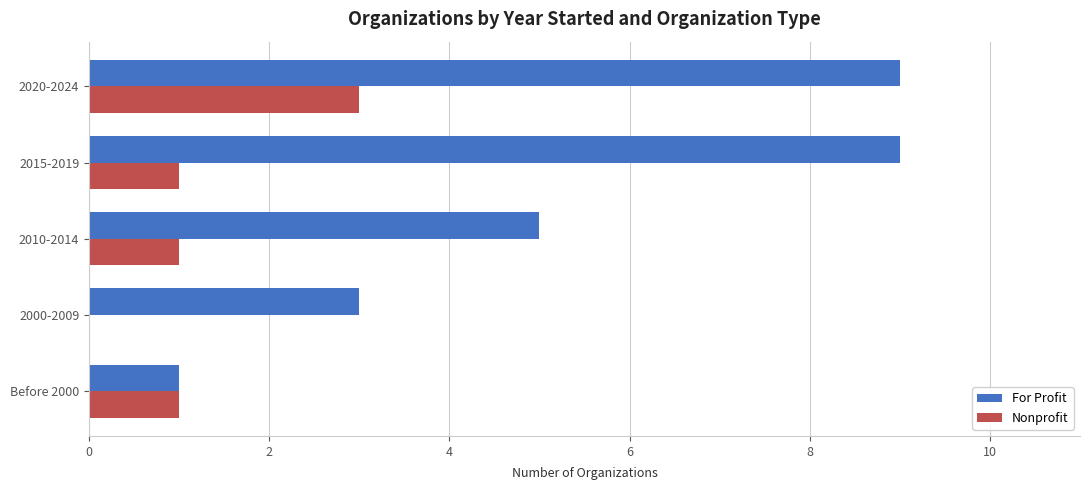

At which category is the sum across all series the highest?

2020-2024